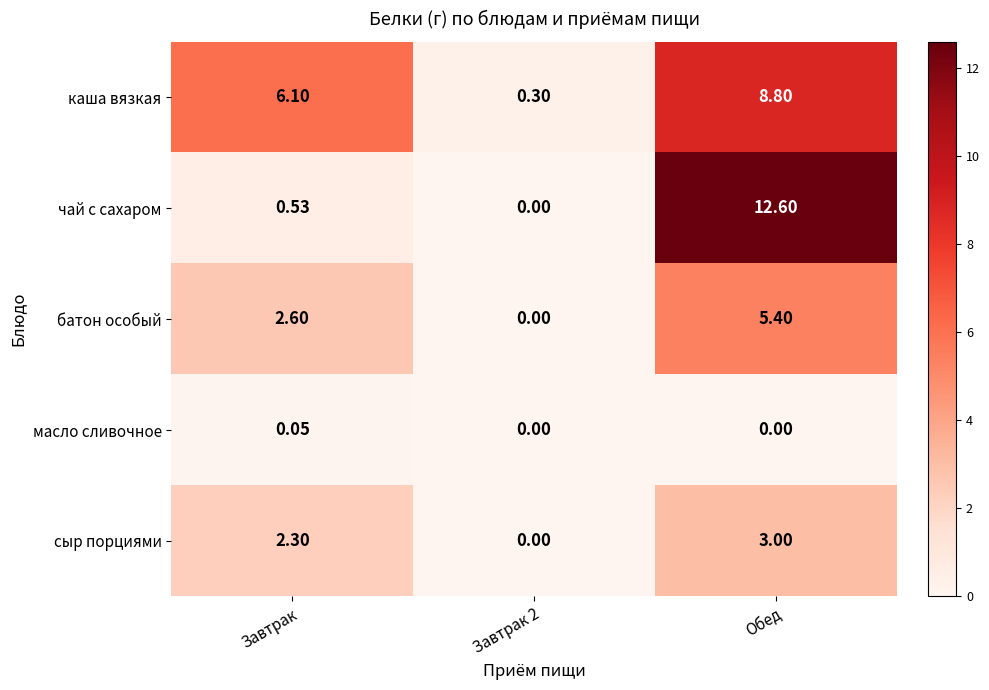

What is the total value across all series at Завтрак 2?

0.3